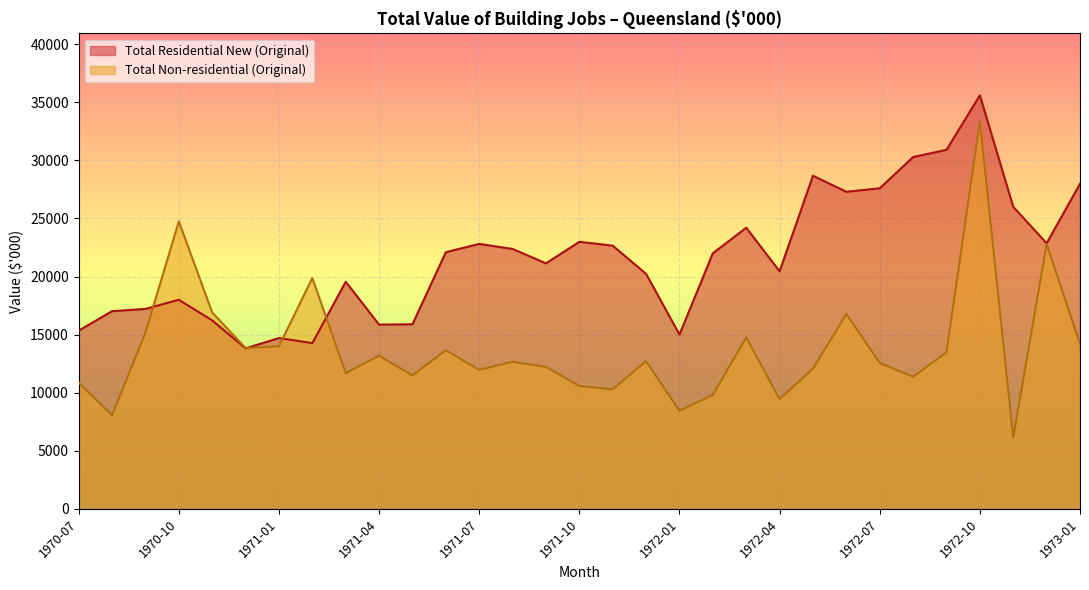

What is the label of the 6th point from the left?

1970-12